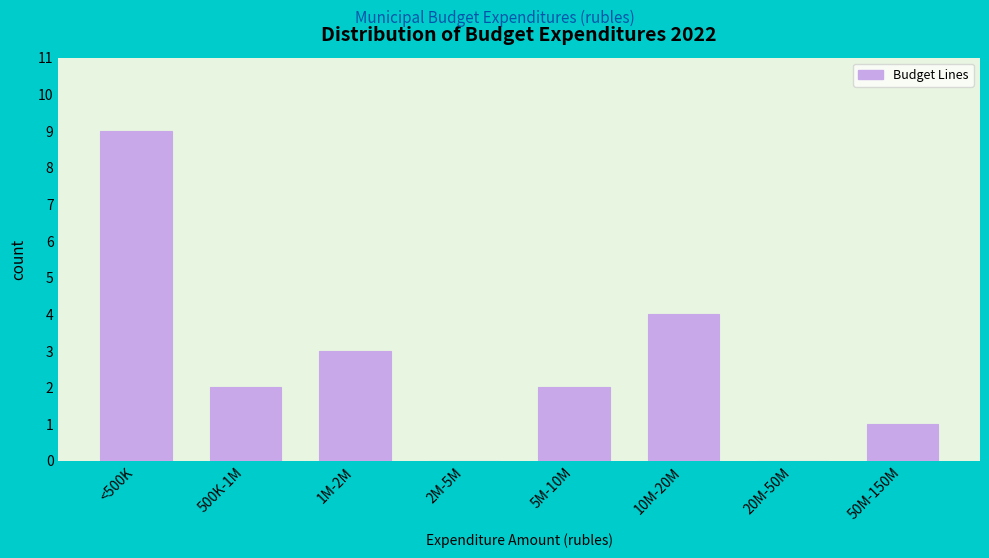

Reading left to right, transcribe all the data shown in this chart.

<500K=9	500K-1M=2	1M-2M=3	2M-5M=0	5M-10M=2	10M-20M=4	20M-50M=0	50M-150M=1